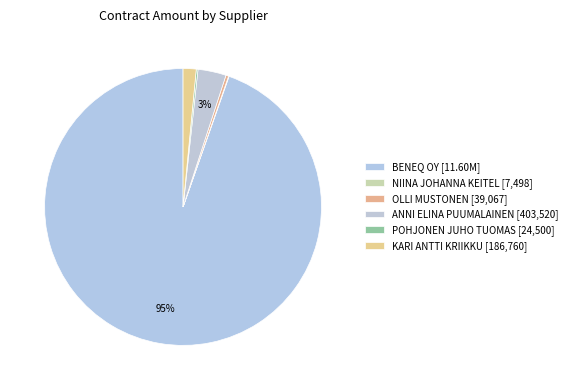

Which category has the smallest portion of the pie?

NIINA JOHANNA KEITEL